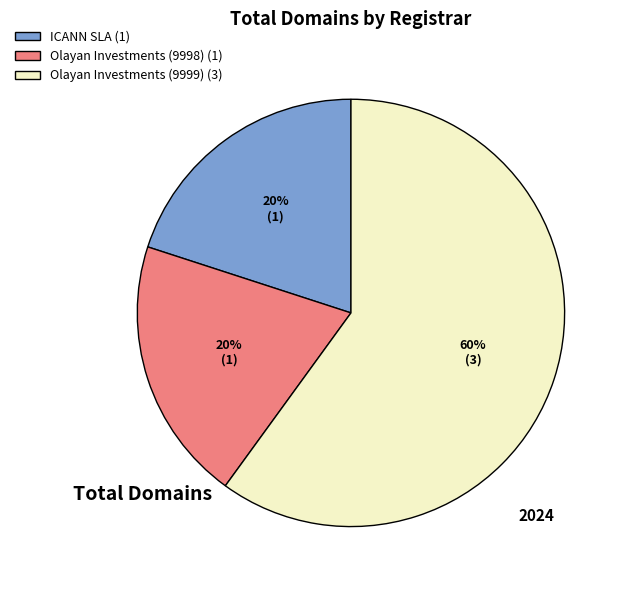

To the nearest percent, what percentage of the pie is ICANN SLA (1)?

20%